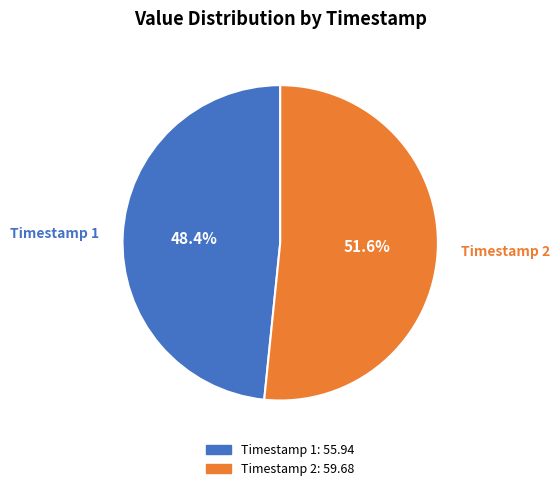

Is there any slice that represents more than half of the pie?

Yes